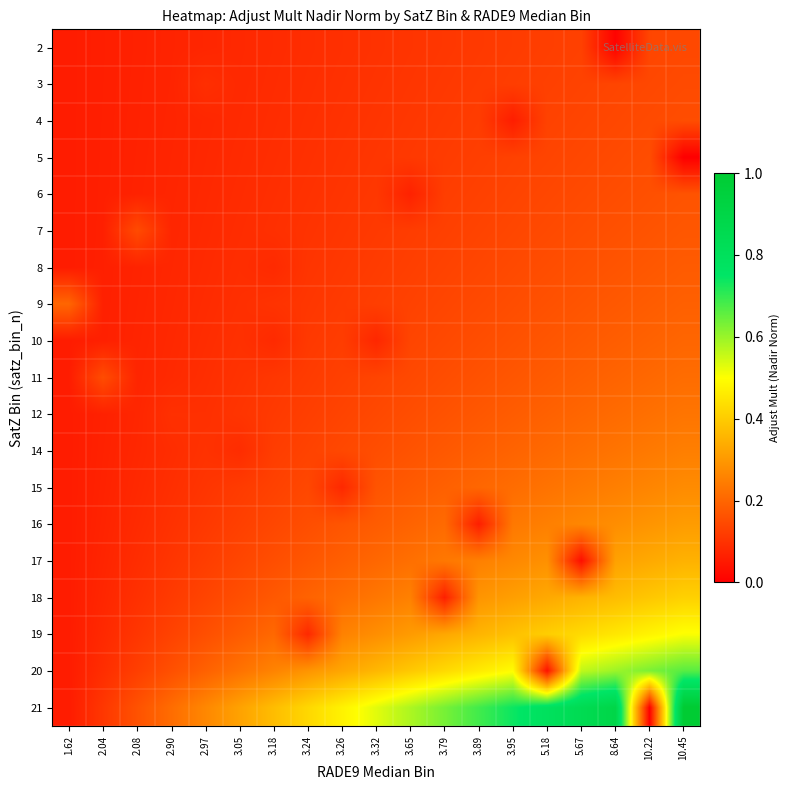

What is the spread (max minus min) of values at 2.04?

0.1